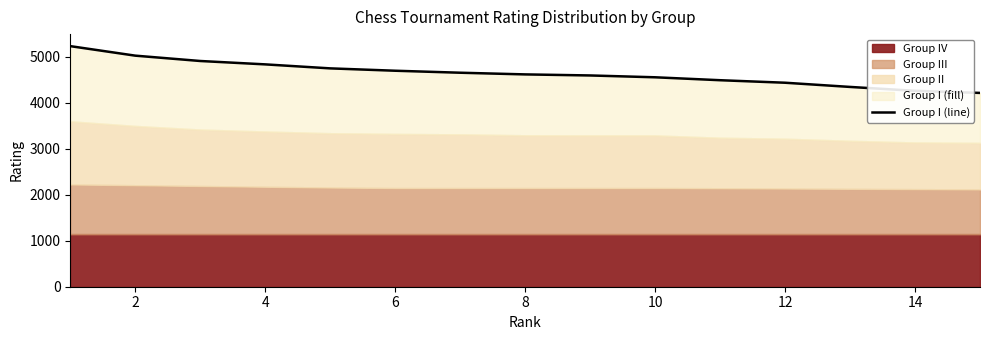

Reading right to left, transcribe all the data shown in this chart.

4214.0	4259.4	4344.1	4435.4	4490.1	4553.8	4593.6	4616.5	4653.0	4696.3	4747.6	4834.6	4908.0	5024.2	5231.0